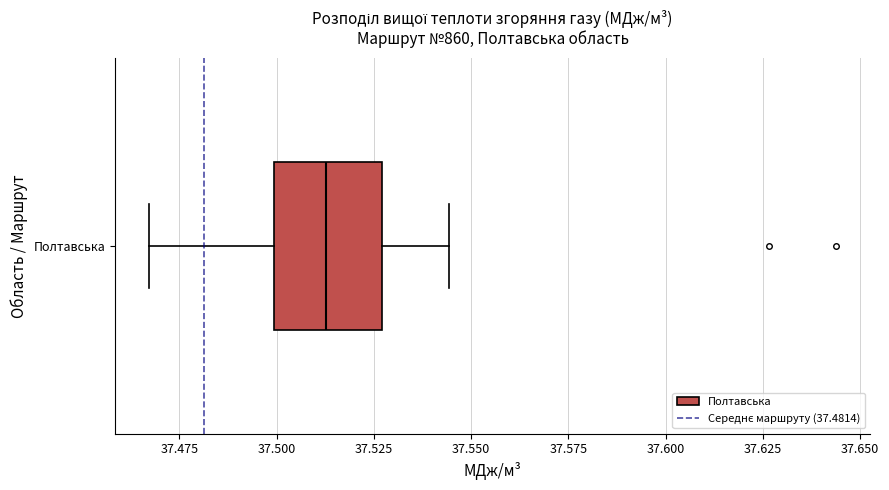

Where is the right edge of the box for Полтавська on the x-axis? The values are not printed on the chart, so give them approximately, as read against the axis.

37.525